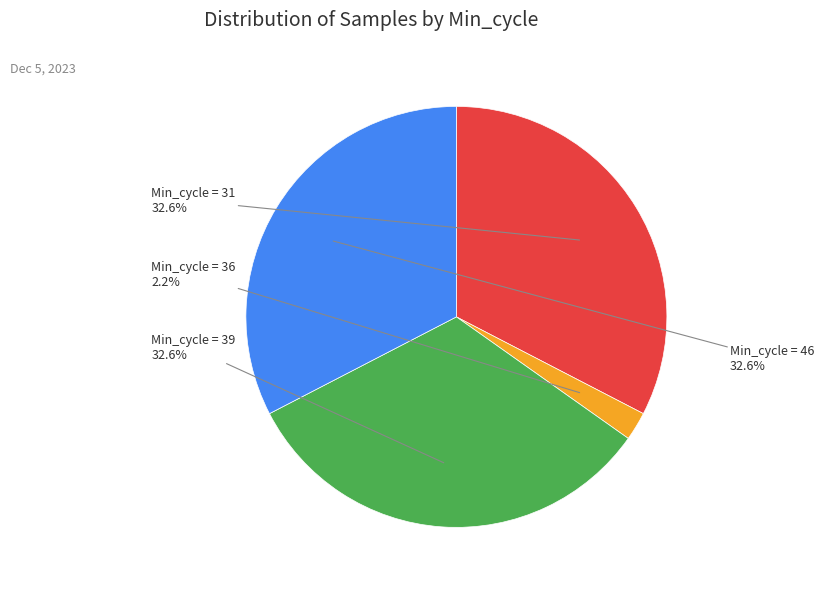

Is there any slice that represents more than half of the pie?

No